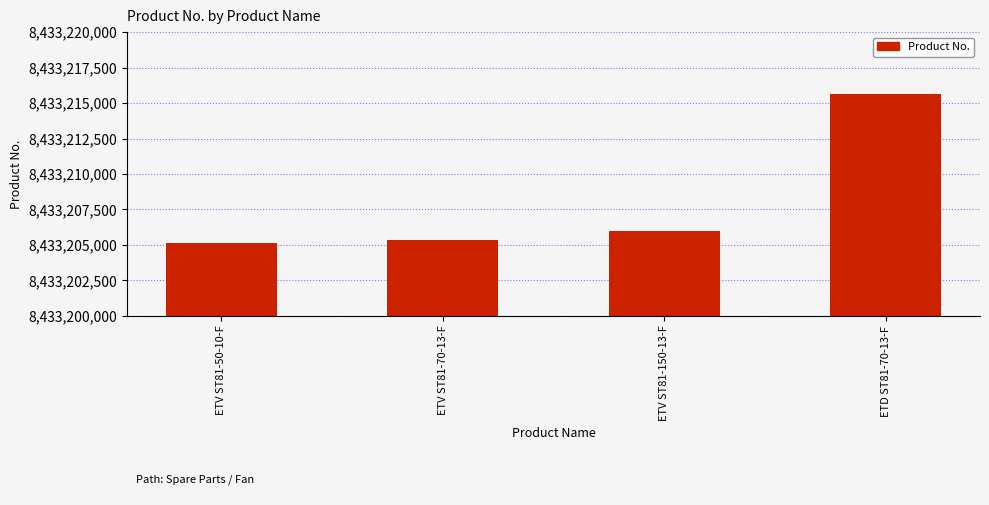

Does the chart contain any negative values?

No